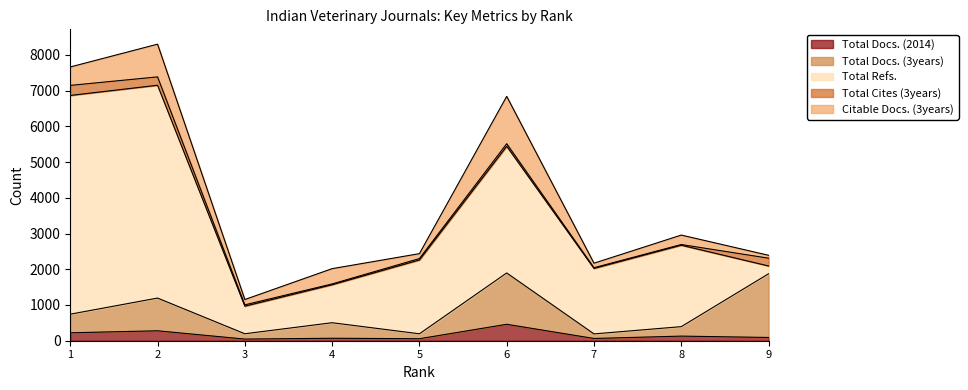

What is the difference between the highest and lowest values at 5?

2027